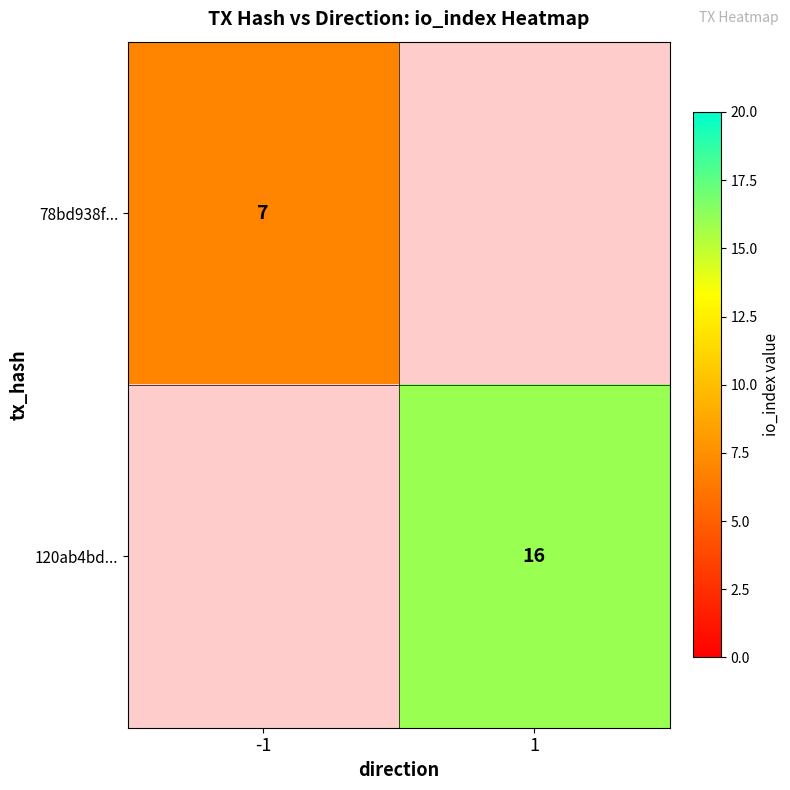

The 120ab4bd... series shows 16 at 1. True or false?

True